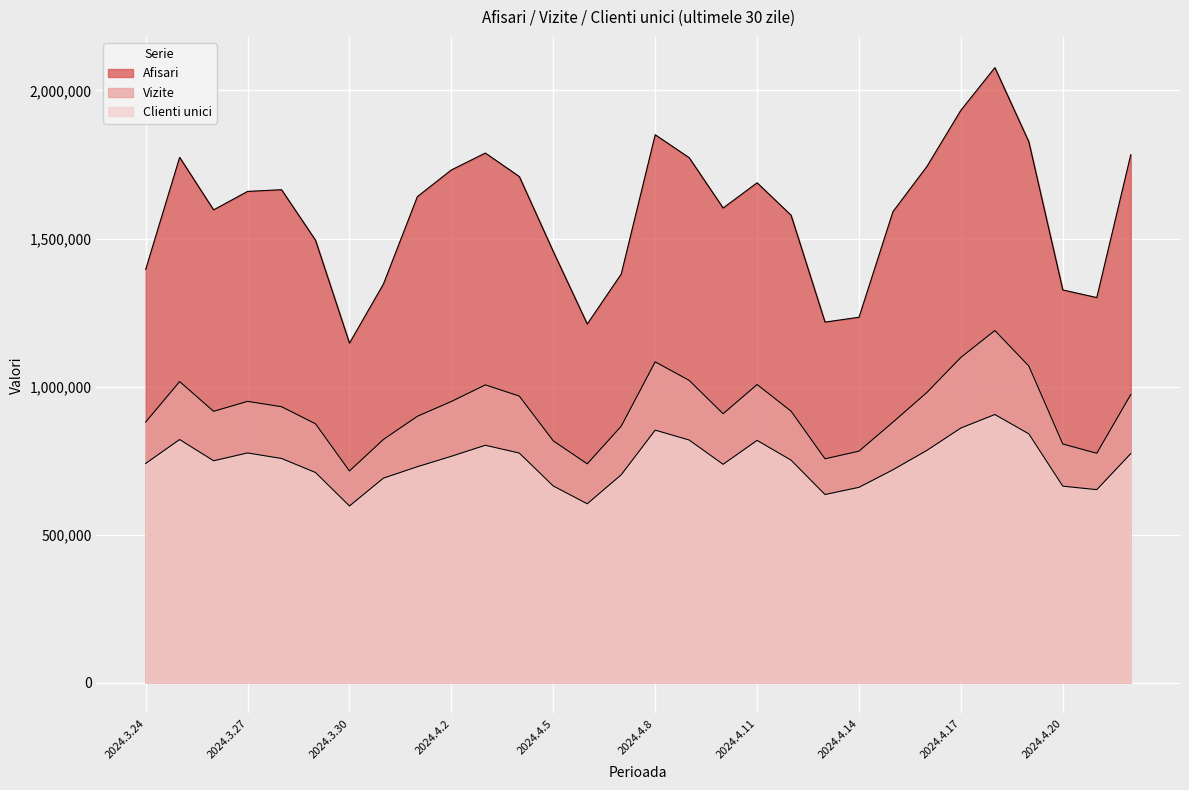

True or false: Clienti unici and Afisari intersect in this chart.

False